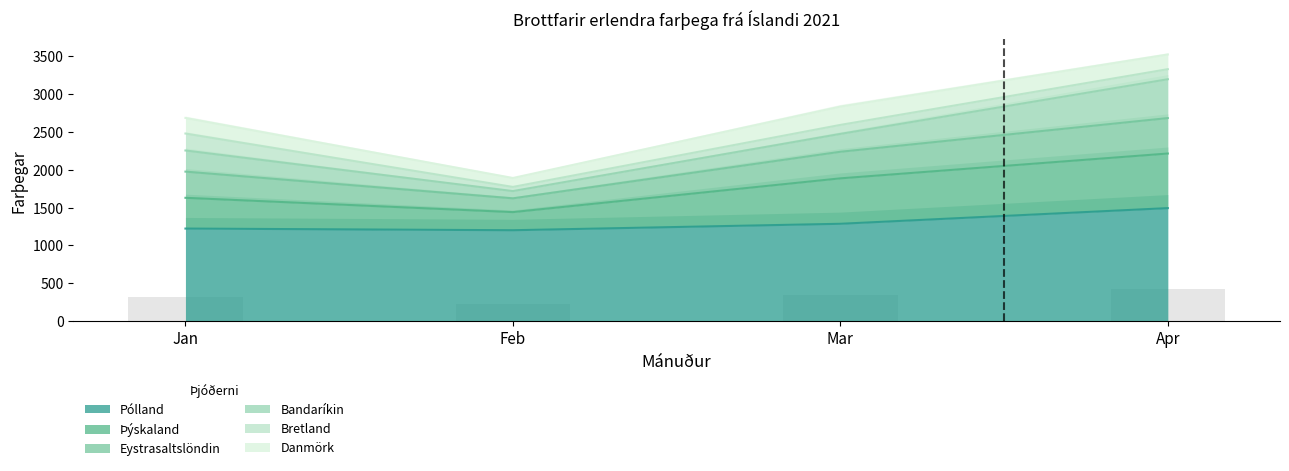

True or false: Þýskaland has a value of 814 at Mar.

False